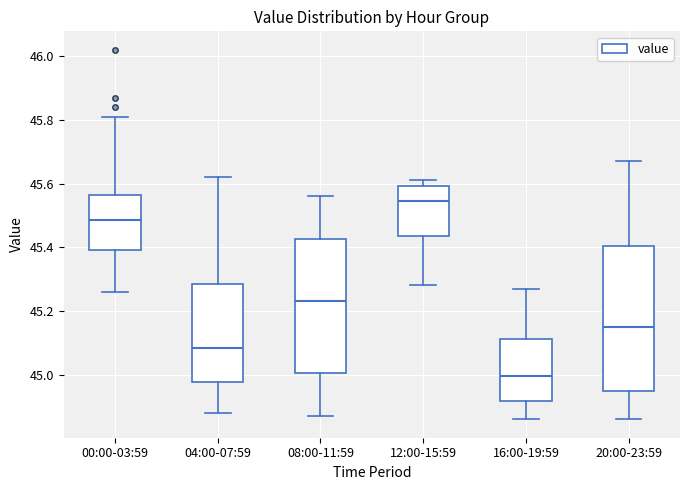

Reading left to right, read every box against the y-axis: the position of its median line, the range the box covers, and the ends of its whiskers. The values are not printed on the chart, so give them approximately, as read against the axis.

00:00-03:59: median 45.48, box 45.40 to 45.56, whiskers 45.26 to 45.82
04:00-07:59: median 45.08, box 44.98 to 45.28, whiskers 44.88 to 45.62
08:00-11:59: median 45.24, box 45.00 to 45.42, whiskers 44.88 to 45.56
12:00-15:59: median 45.54, box 45.44 to 45.60, whiskers 45.28 to 45.62
16:00-19:59: median 45.00, box 44.92 to 45.12, whiskers 44.86 to 45.28
20:00-23:59: median 45.16, box 44.94 to 45.40, whiskers 44.86 to 45.68